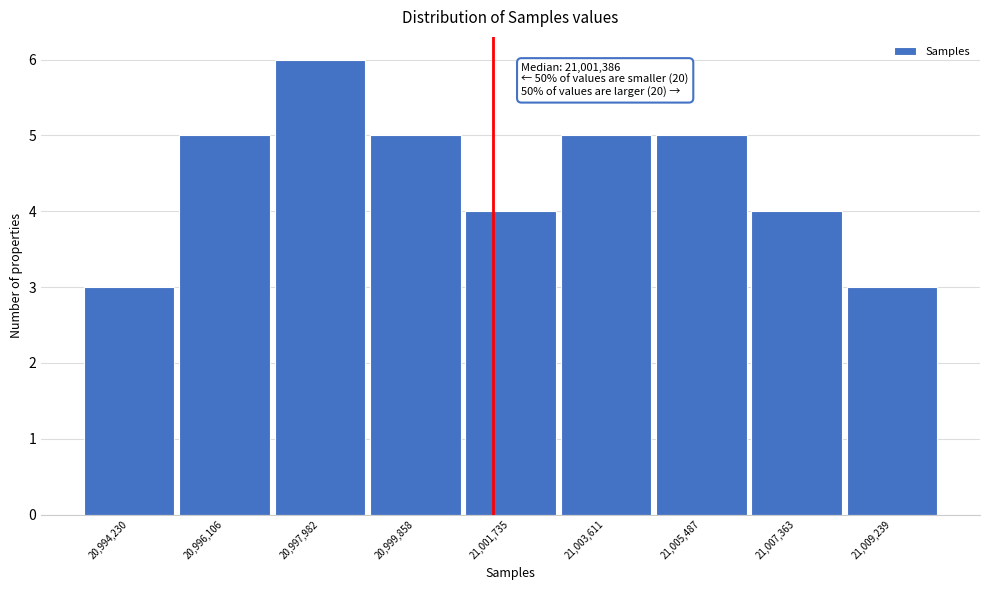

Over which range of the x-axis is the bar tallest?

20997000 to 20999000